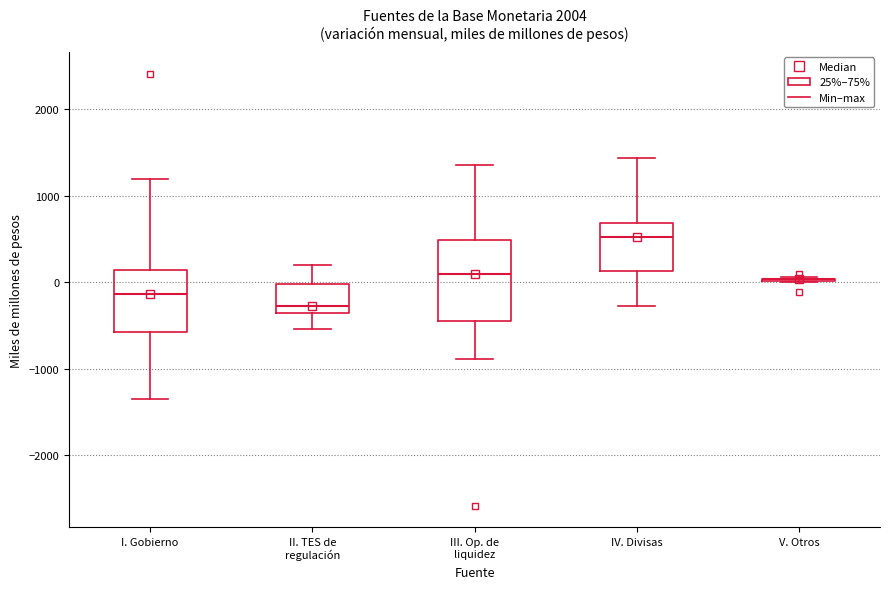

Which box is the tallest, from its lower edge to its upper edge?

III. Op. de liquidez